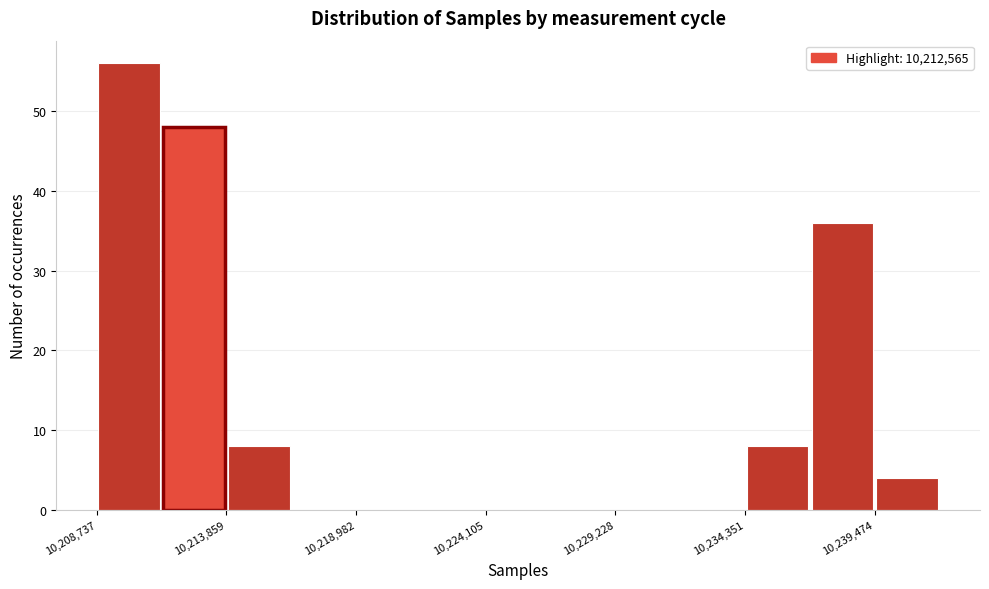

Around what value on the x-axis is the tallest bar? Give the approximate position of its centre, as read against the axis.

10210000